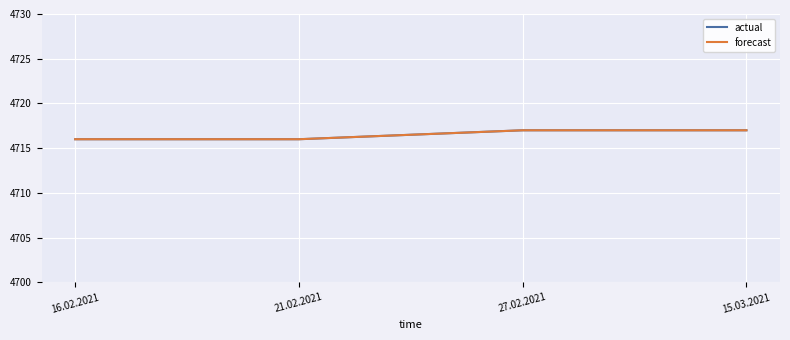

True or false: actual has a value of 4717 at 15.03.2021.

True